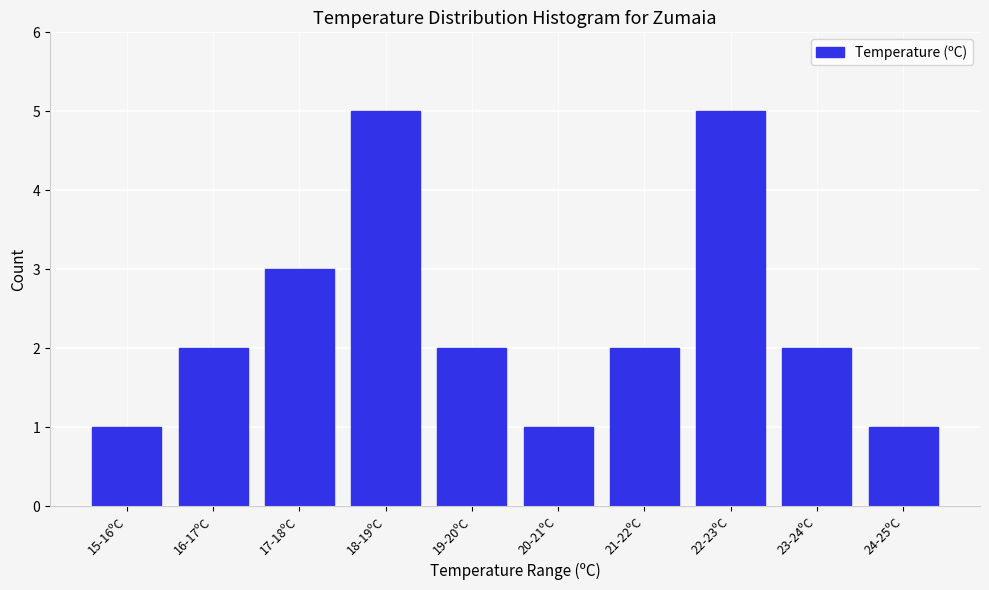

Reading left to right, what are all the values shown in this chart?

15-16ºC=1	16-17ºC=2	17-18ºC=3	18-19ºC=5	19-20ºC=2	20-21ºC=1	21-22ºC=2	22-23ºC=5	23-24ºC=2	24-25ºC=1